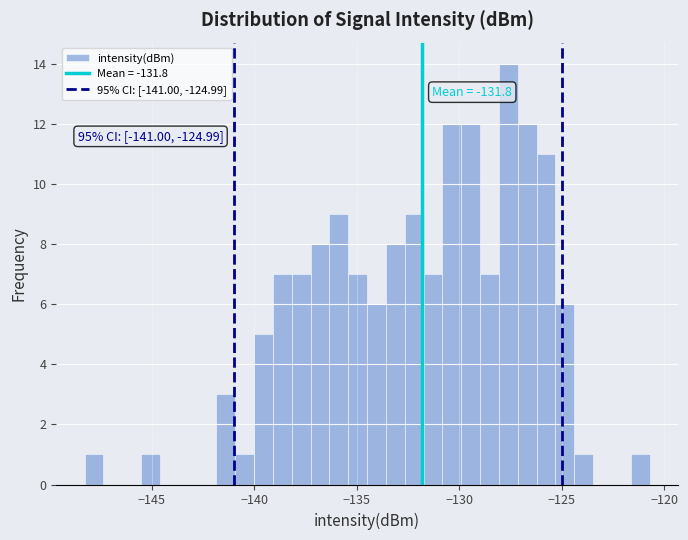

Around what value on the x-axis is the tallest bar? Give the approximate position of its centre, as read against the axis.

-127.5